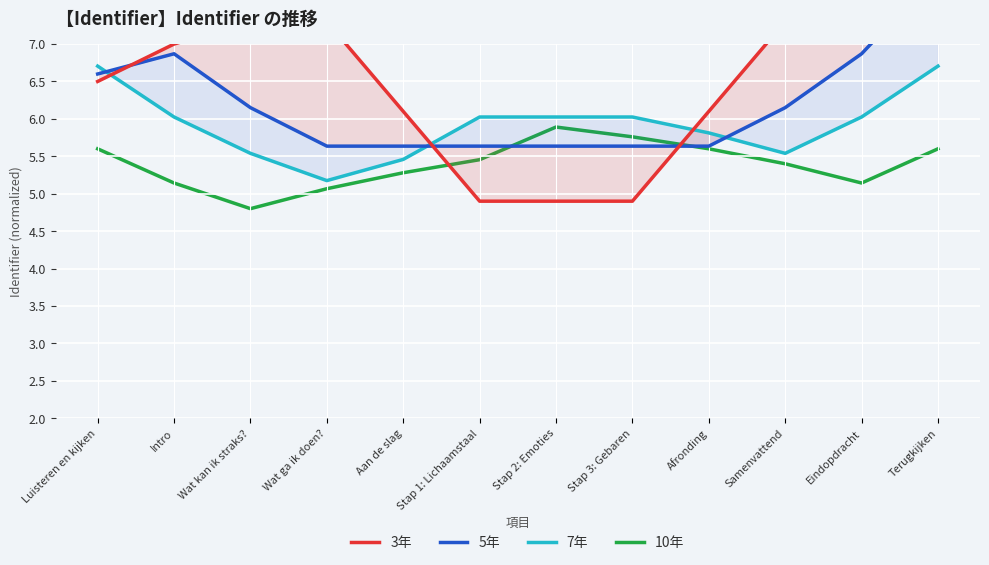

What is the difference between the highest and lowest values at Terugkijken?

2.9